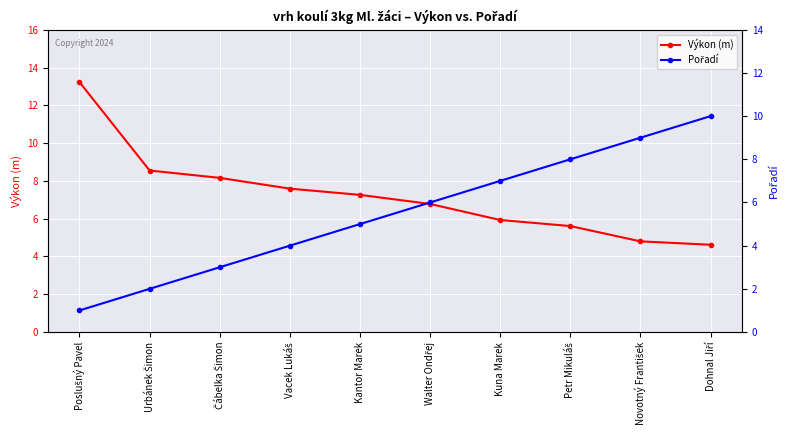

Reading left to right, extract all data points from this chart.

Výkon (m): Poslušný Pavel=13.2	Urbánek Šimon=8.6	Čábelka Šimon=8.2	Vacek Lukáš=7.6	Kantor Marek=7.3	Walter Ondřej=6.8	Kuna Marek=5.9	Petr Mikuláš=5.6	Novotný František=4.8	Dohnal Jiří=4.6
Pořadí: Poslušný Pavel=1.0	Urbánek Šimon=2.0	Čábelka Šimon=3.0	Vacek Lukáš=4.0	Kantor Marek=5.0	Walter Ondřej=6.0	Kuna Marek=7.0	Petr Mikuláš=8.0	Novotný František=9.0	Dohnal Jiří=10.0